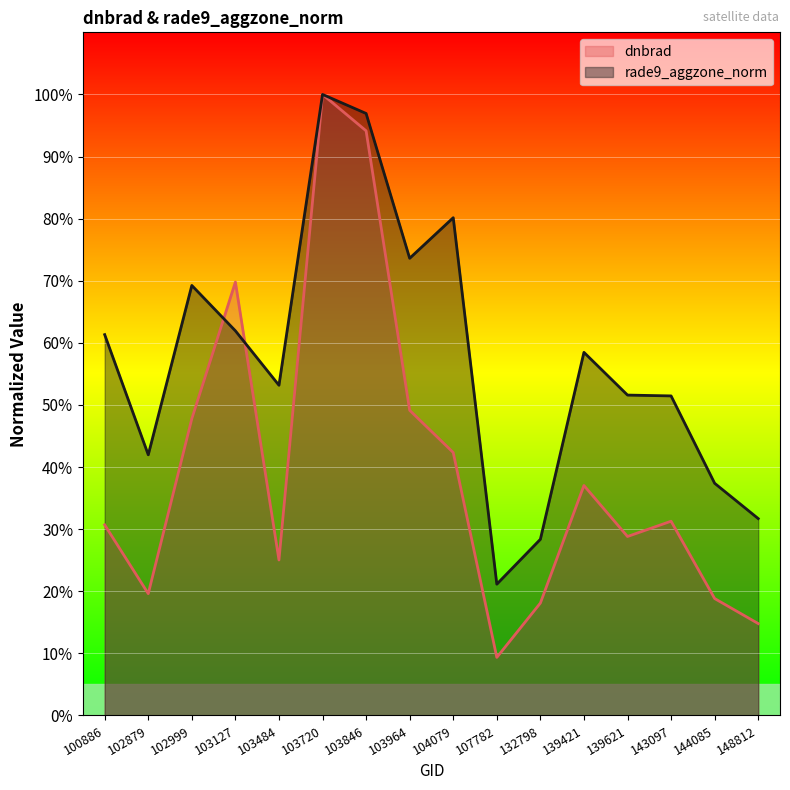

Which category has the highest value in the rade9_aggzone_norm series?

103720